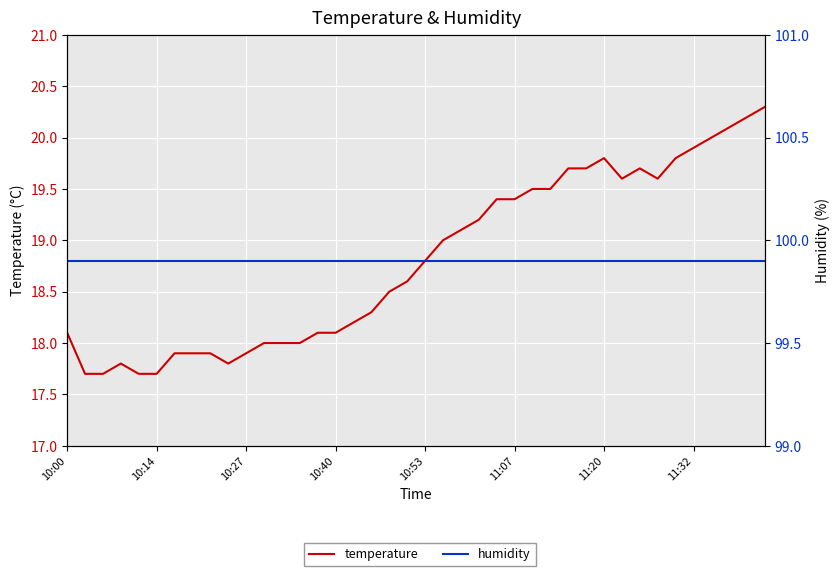

List the series in order of their peak value, highest first.

humidity, temperature